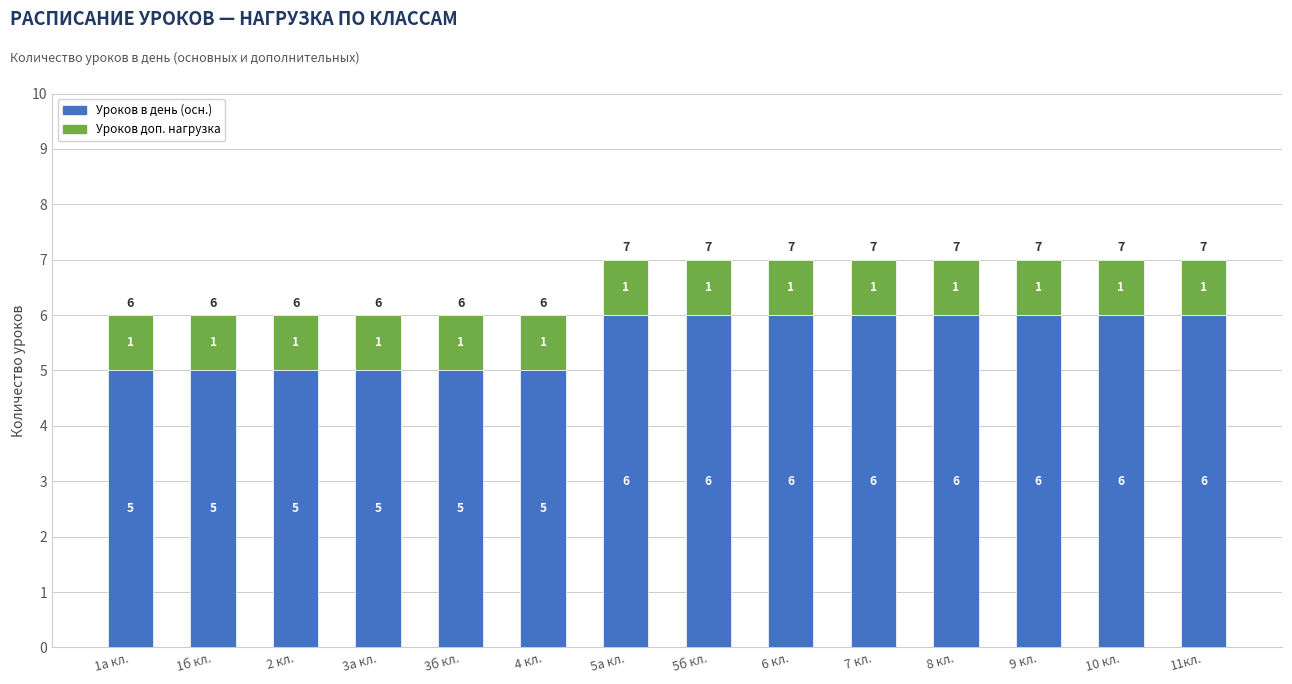

What is the difference between the maximum and second lowest values in the Уроков в день (осн.) series?

1